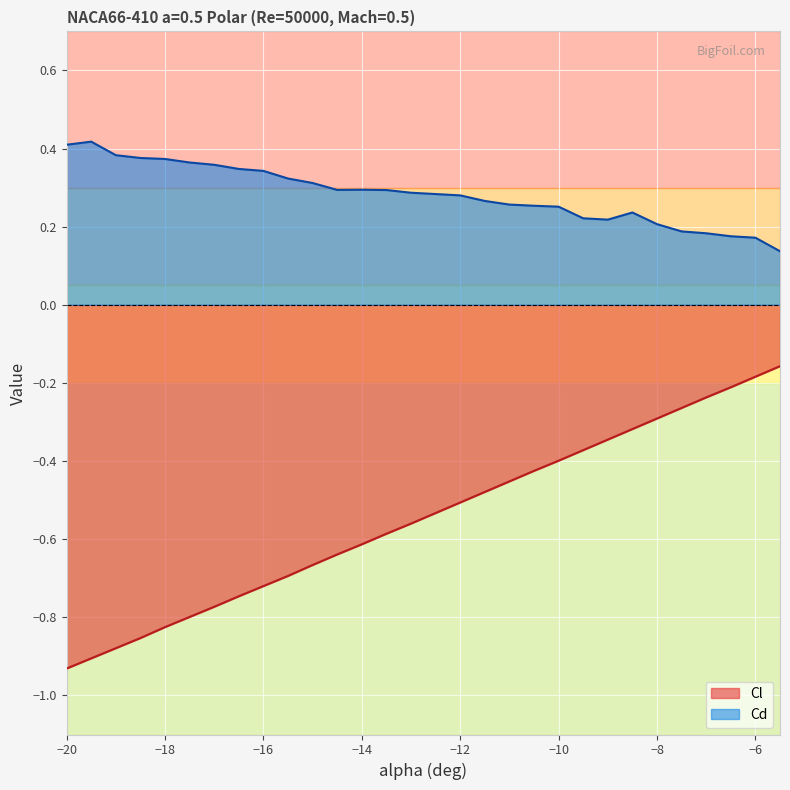

What is the difference between the second highest and minimum values in the Cd series?

0.3